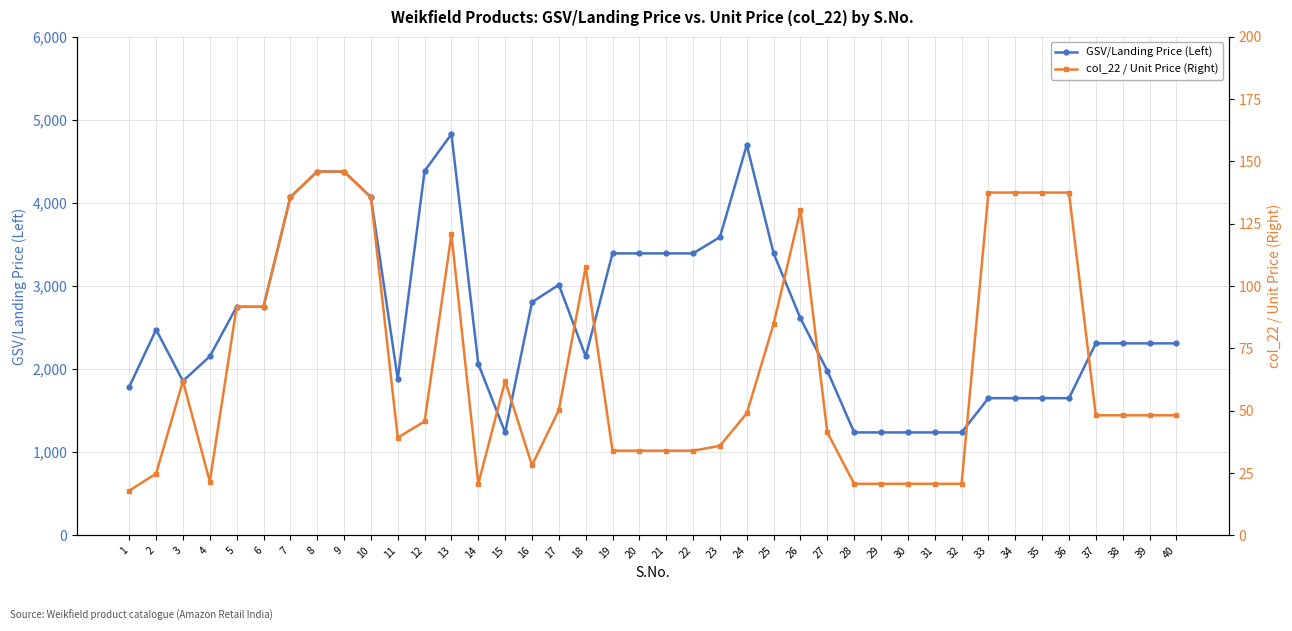

True or false: GSV/Landing Price (Left) and col_22 / Unit Price (Right) cross at least once.

False